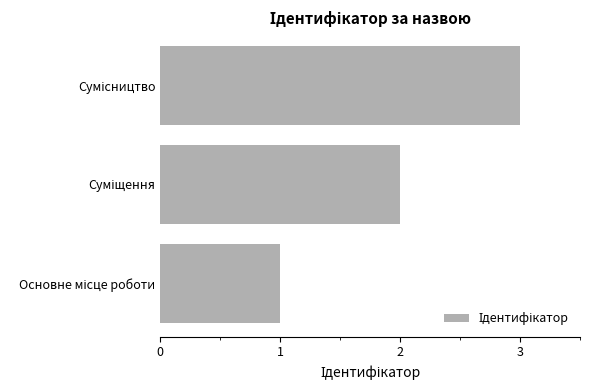

What is the greatest value displayed?

3